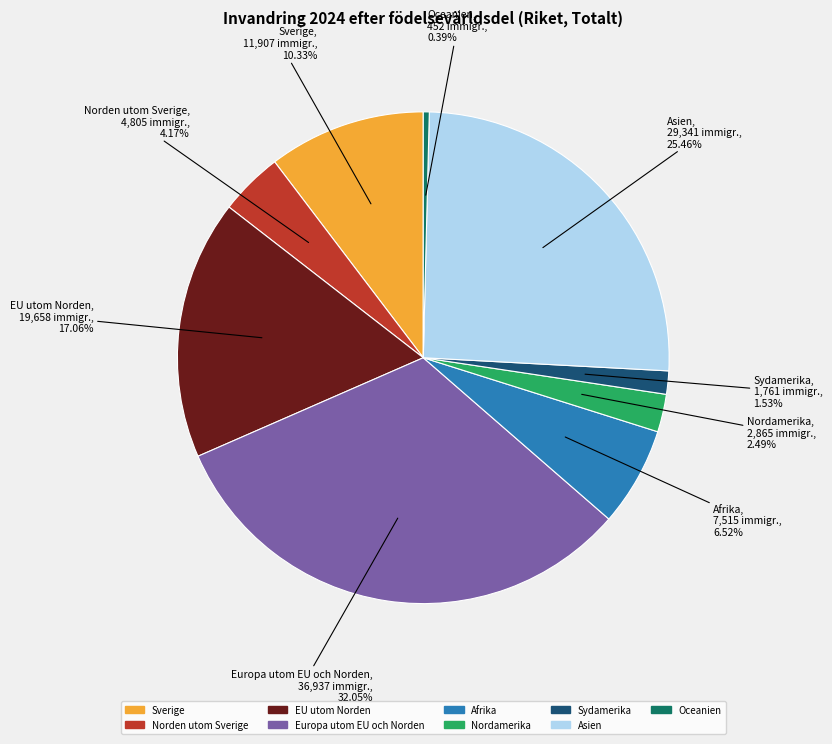

Between Nordamerika and EU utom Norden, which is larger?

EU utom Norden